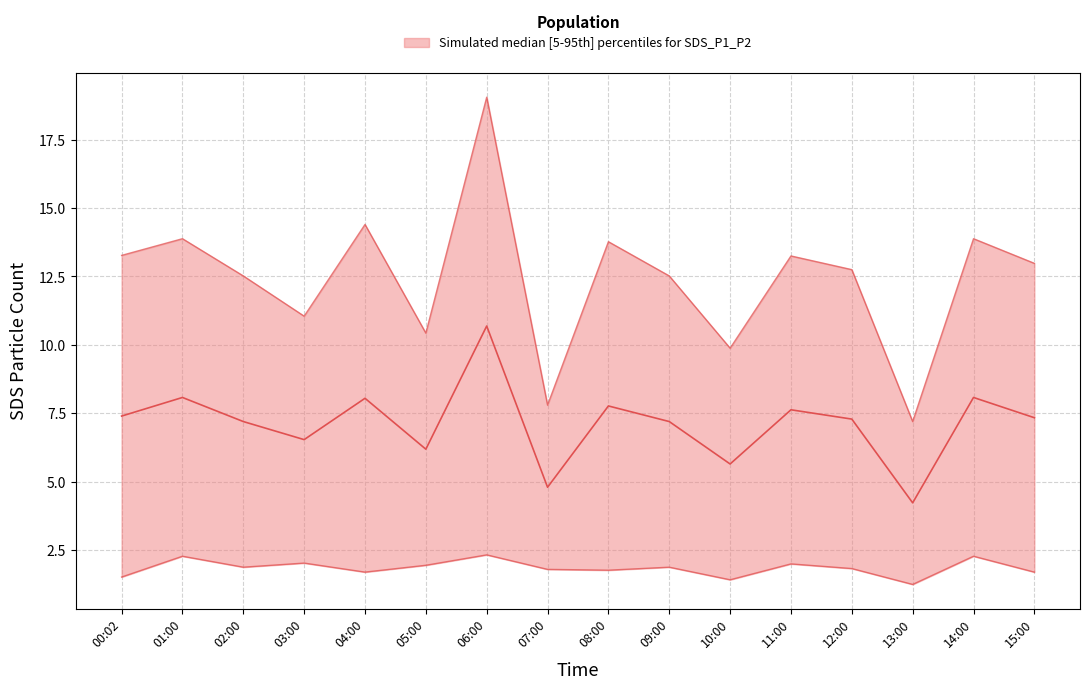

Which series has the largest range (max minus min)?

SDS_P1